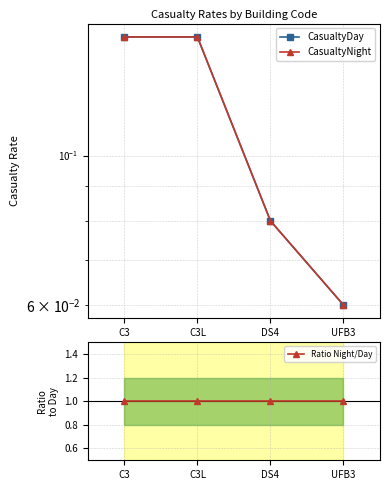

Is it true that Ratio Night/Day equals 1.0 at UFB3?

True